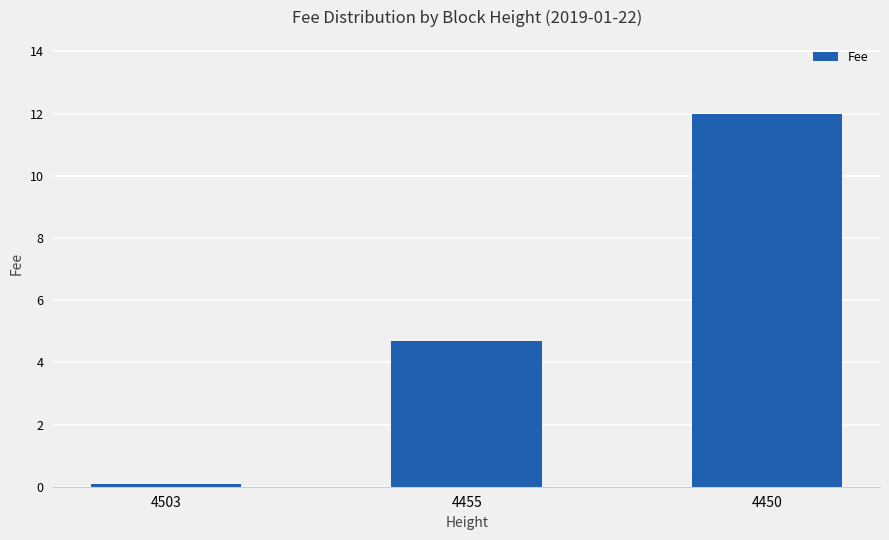

What is the value of the 1st bar from the left?

0.1